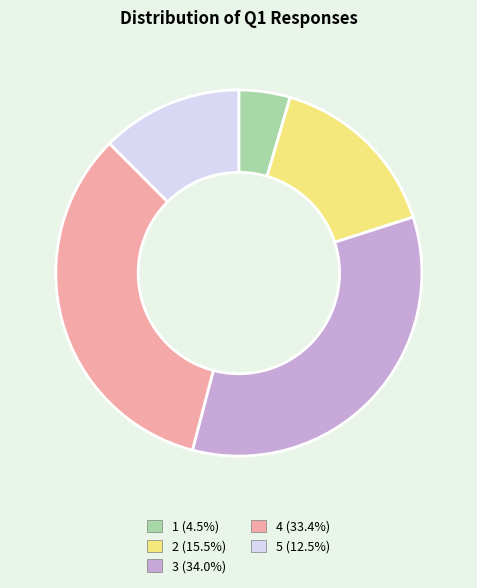

What is the largest slice in the pie chart?

3